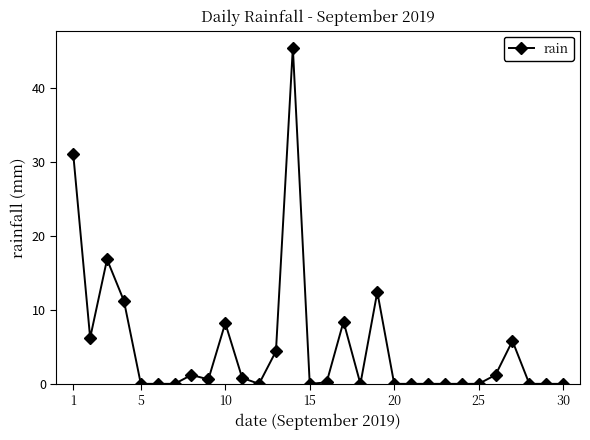

What is the difference between the second highest and minimum values?

31.0